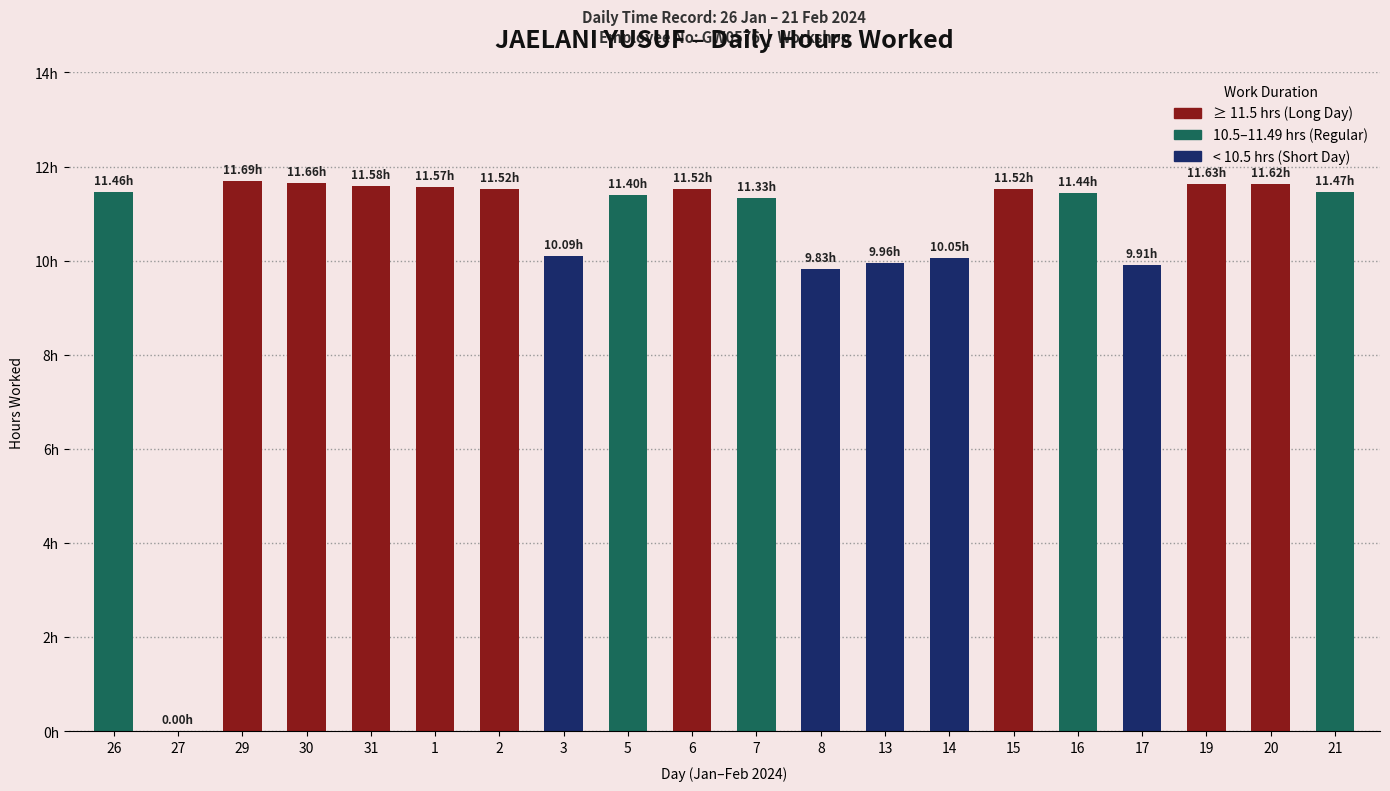

Are the bars horizontal?

No